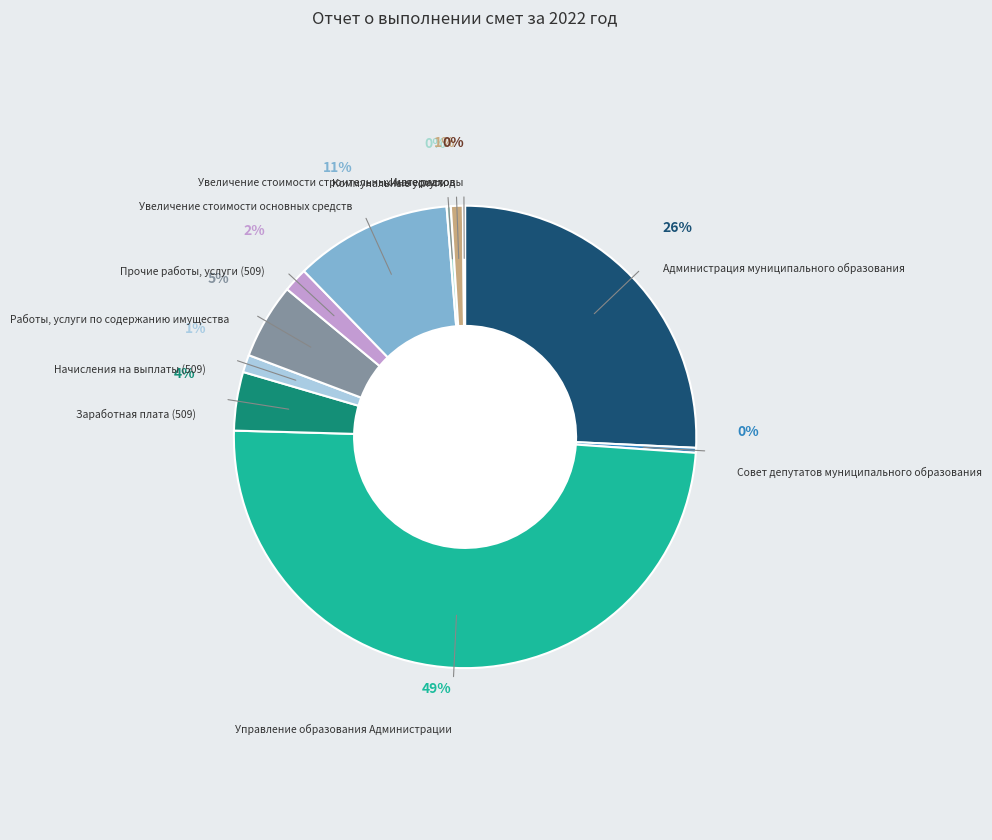

Does any single category account for the majority?

No